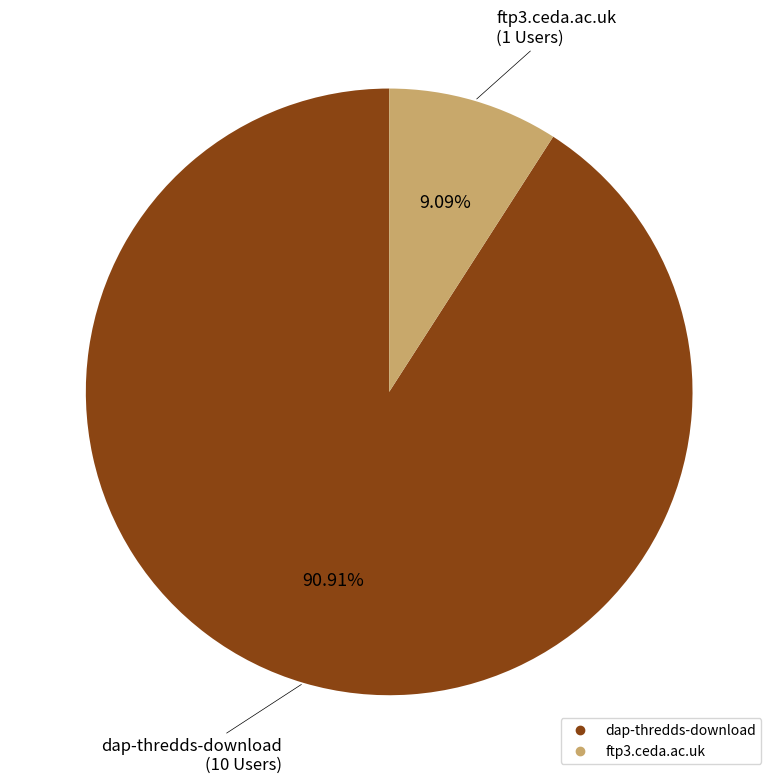

Which slice represents more than half of the pie?

dap-thredds-download